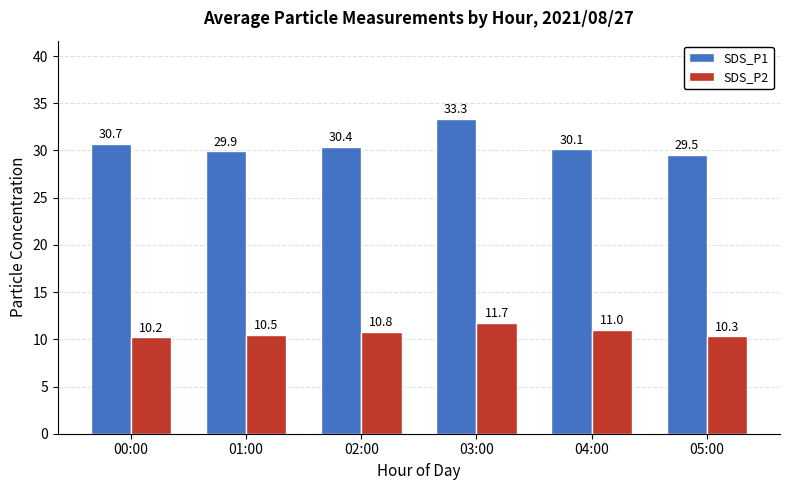

Reading left to right, extract all data points from this chart.

SDS_P1: 00:00=30.7	01:00=29.9	02:00=30.4	03:00=33.3	04:00=30.1	05:00=29.5
SDS_P2: 00:00=10.2	01:00=10.5	02:00=10.8	03:00=11.7	04:00=11.0	05:00=10.3